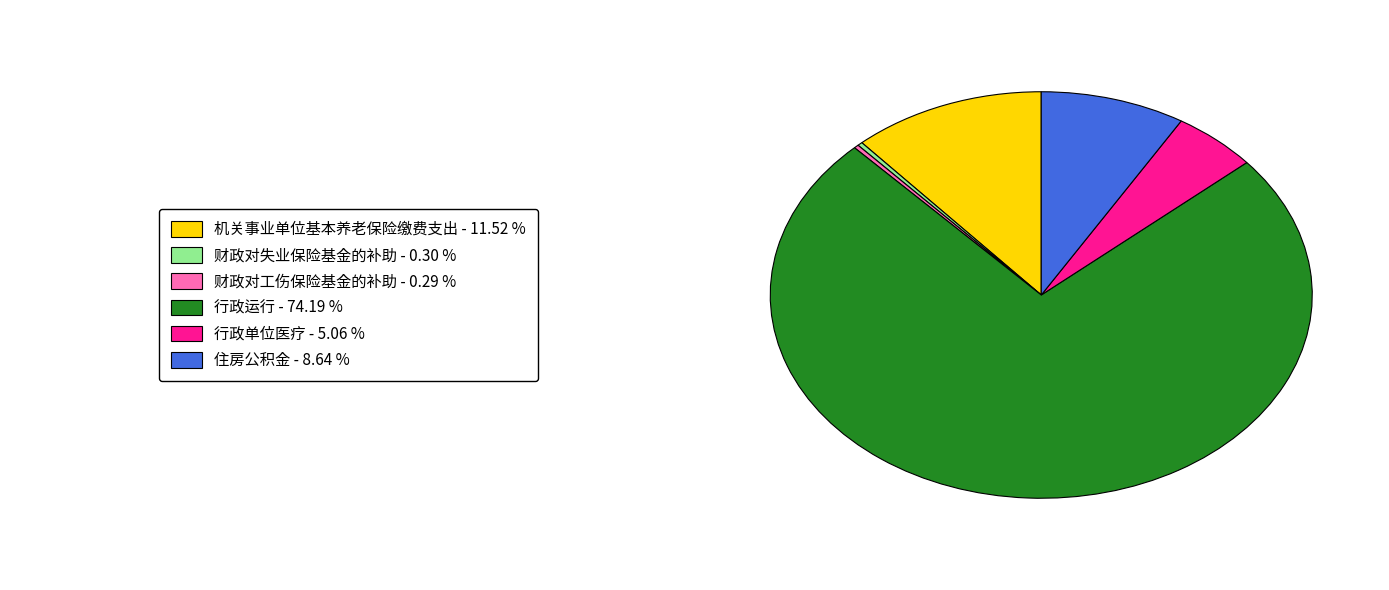

Is there a majority slice in this chart?

Yes